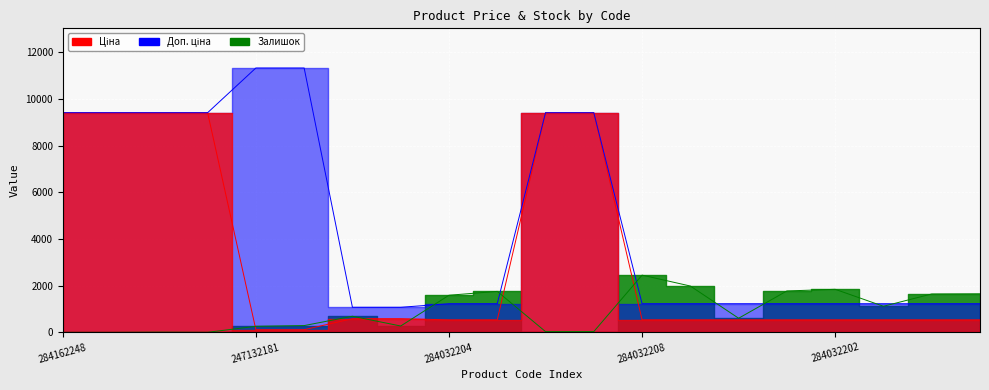

Where do Доп. ціна and Залишок first cross each other?

271702229 and 284032204